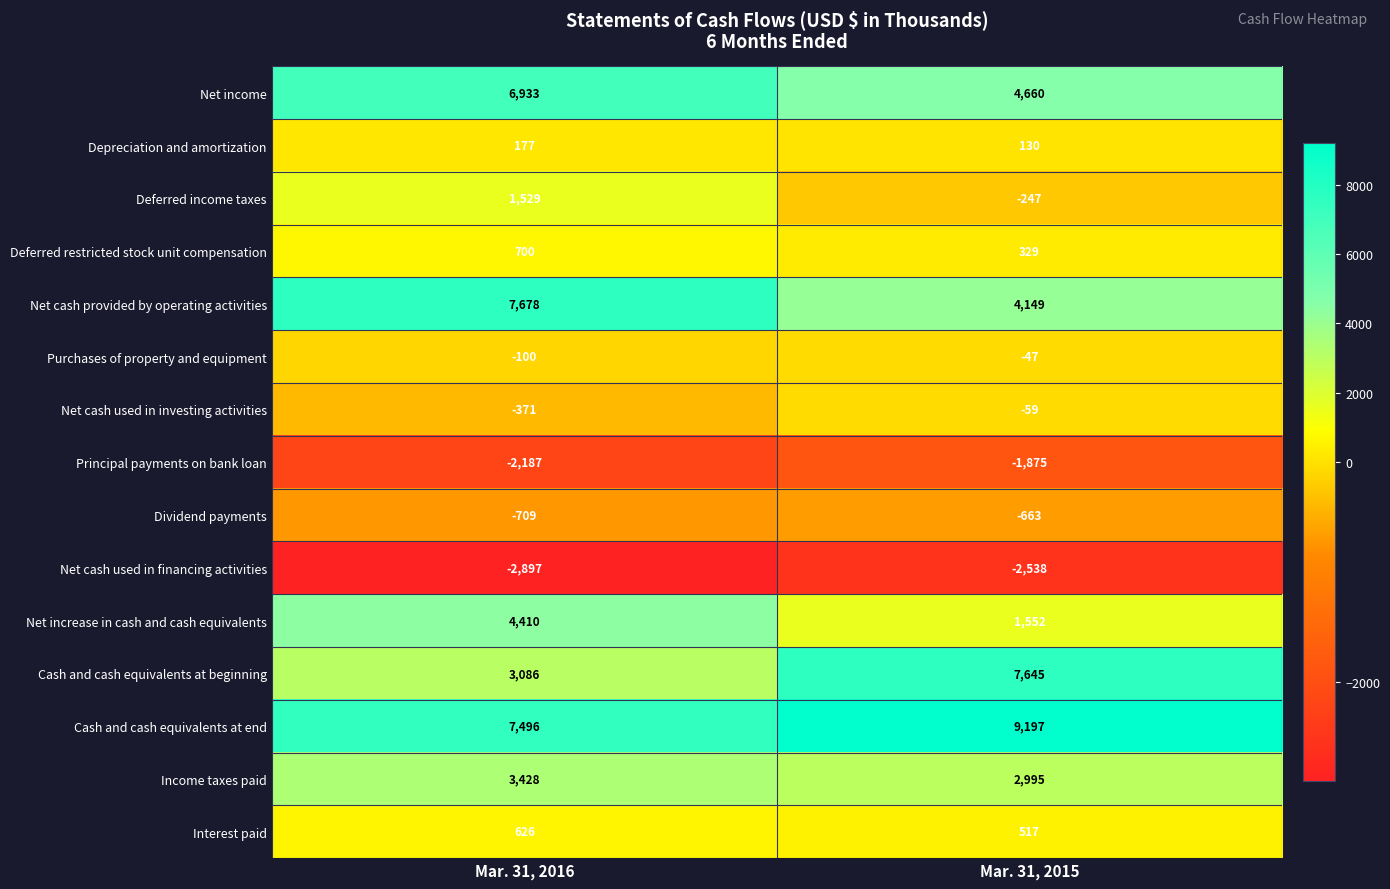

Is it true that Net cash used in financing activities equals -1653 at Mar. 31, 2015?

False